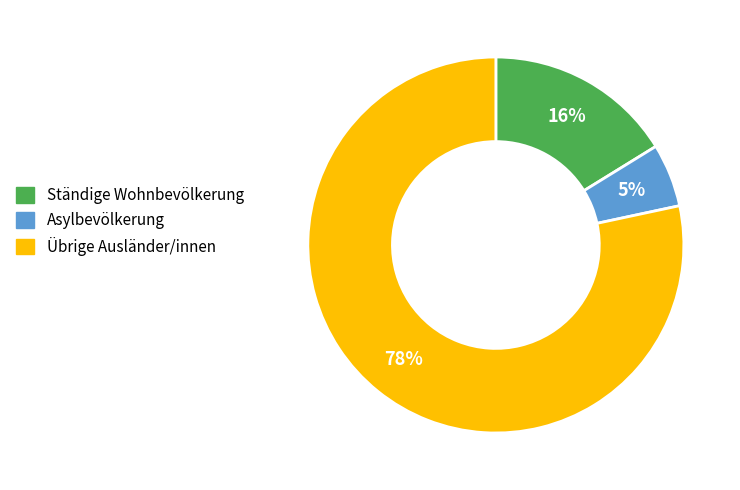

Which has a higher value, Übrige Ausländer/innen or Asylbevölkerung?

Übrige Ausländer/innen